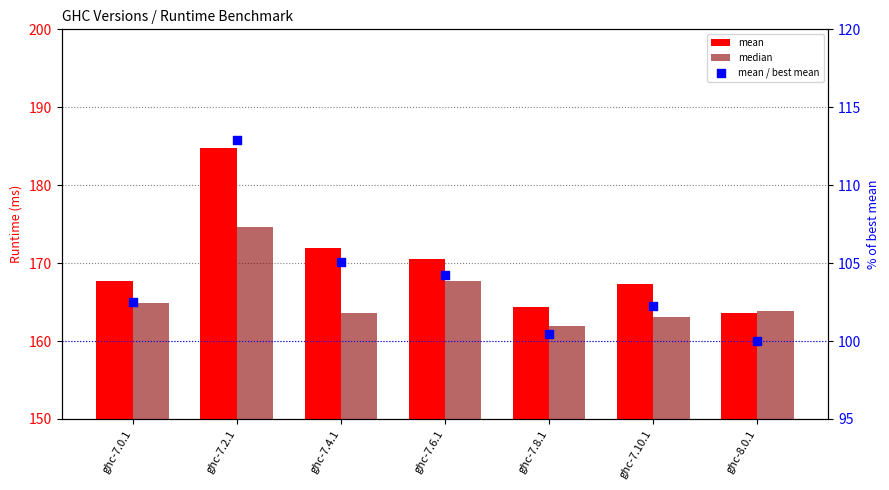

What is the total value across all series at ghc-8.0.1?

427.5